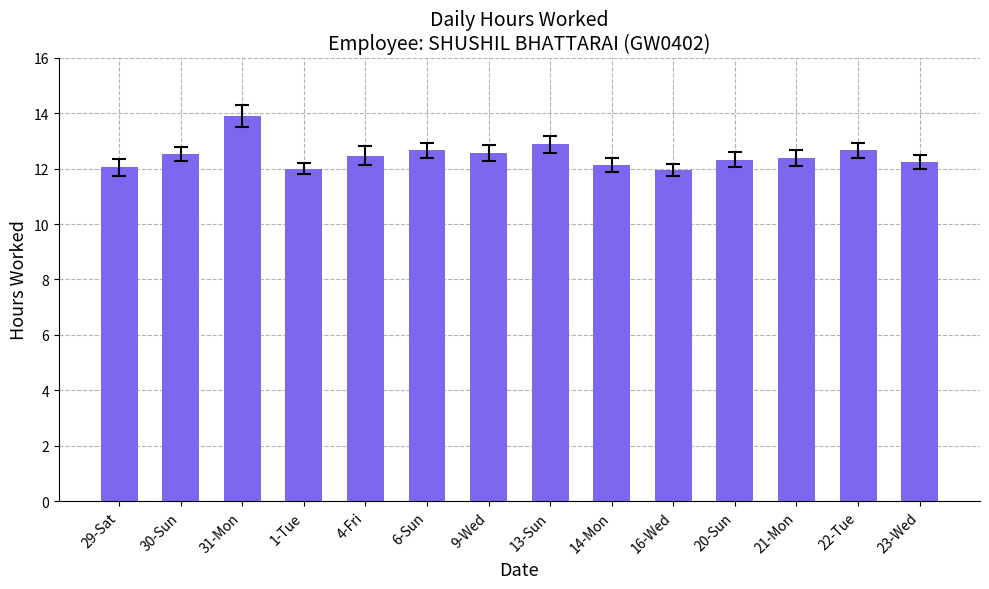

What is the difference between the maximum and second lowest values?

1.9